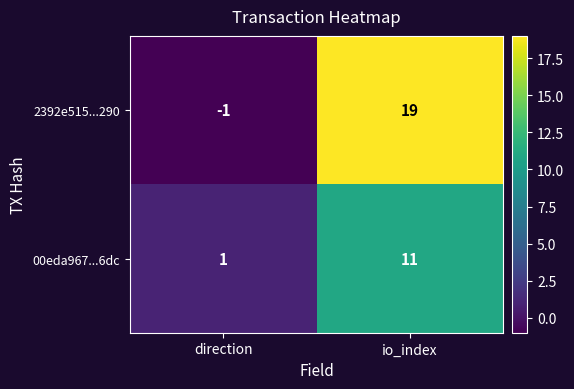

At which label is 2392e515...290 closest to 9?

direction